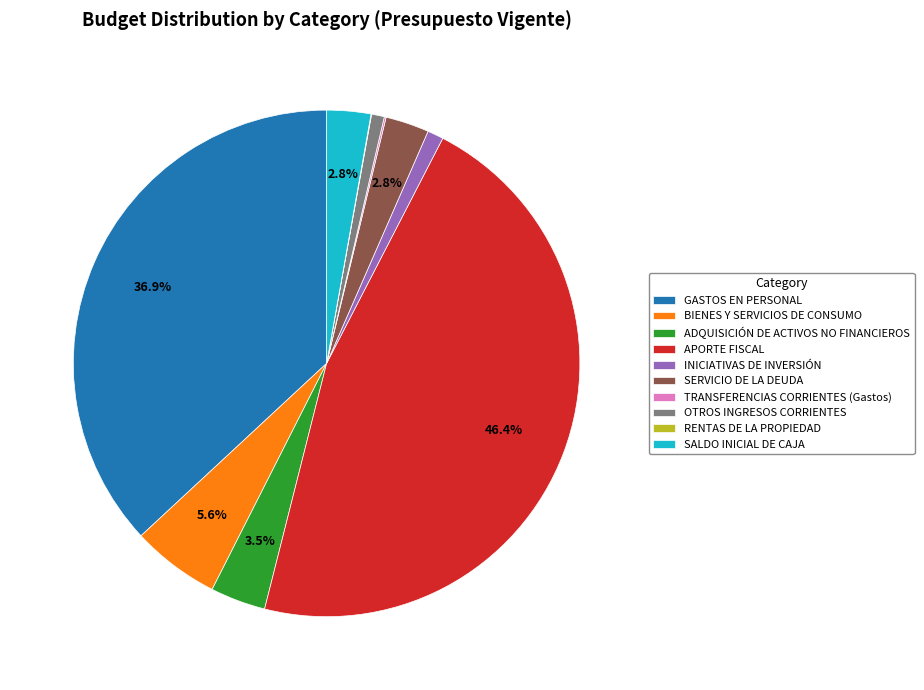

What is the ratio of the value at SALDO INICIAL DE CAJA to the value at OTROS INGRESOS CORRIENTES?

3.4